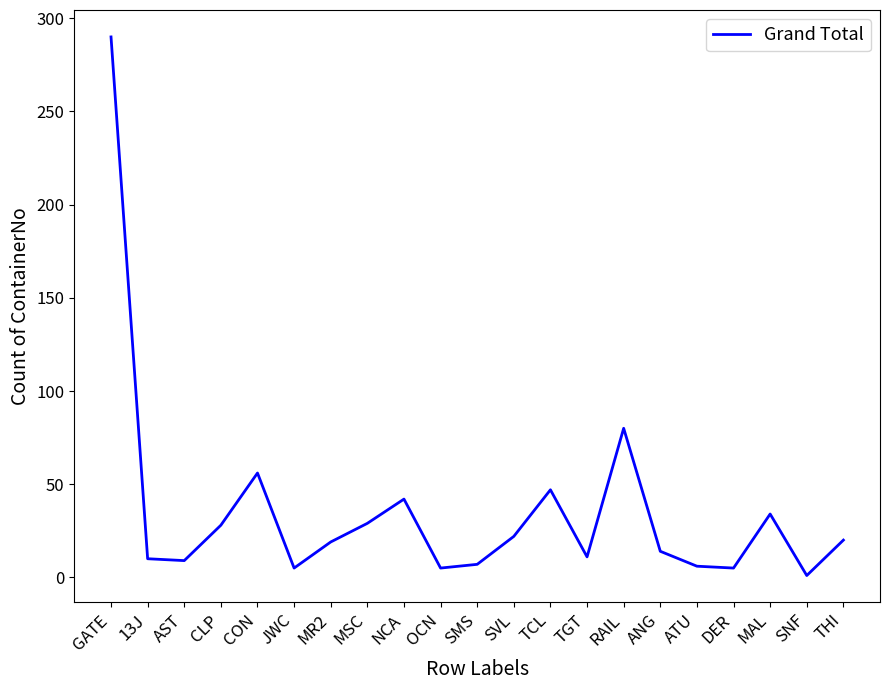

At which label is the value closest to 145?

RAIL